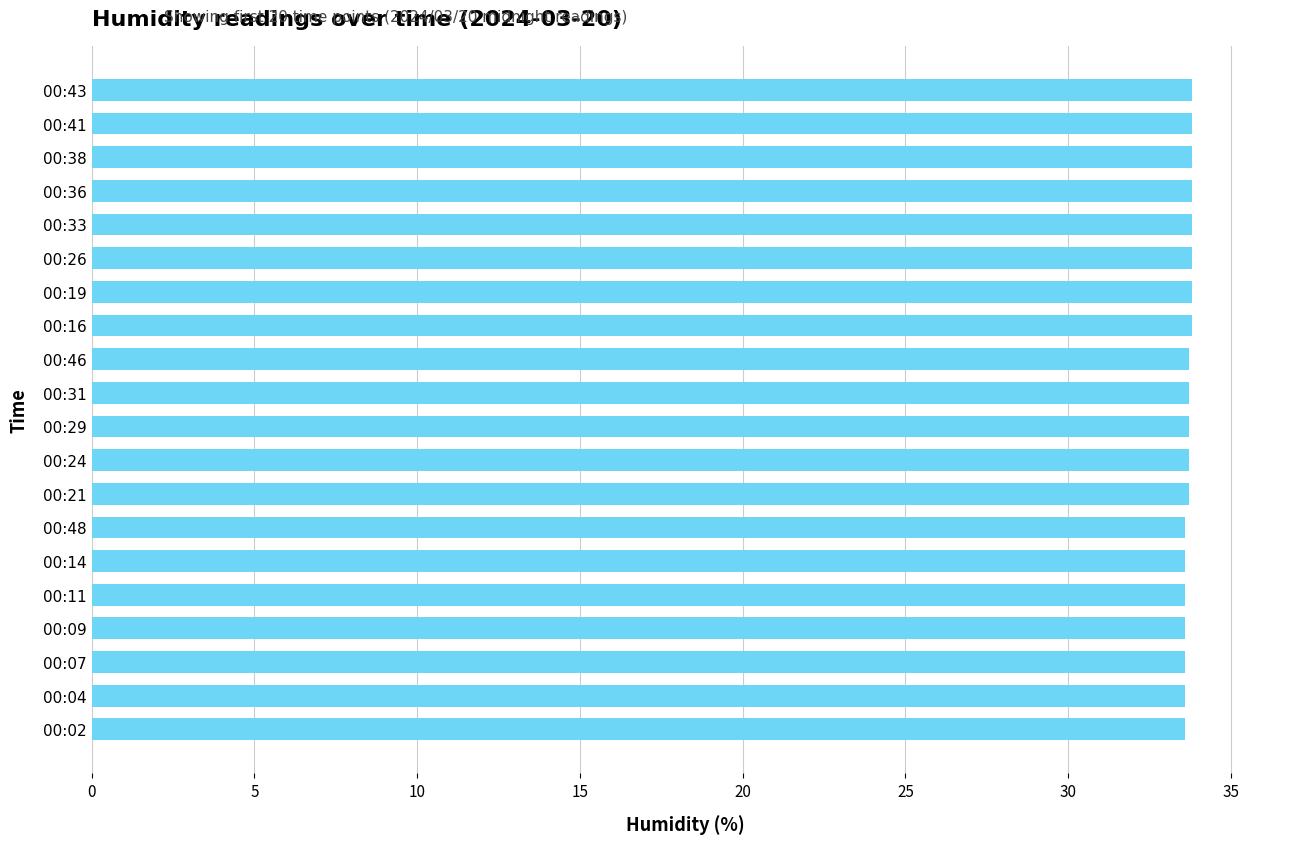

What is the value of the 4th bar from the top?

33.8